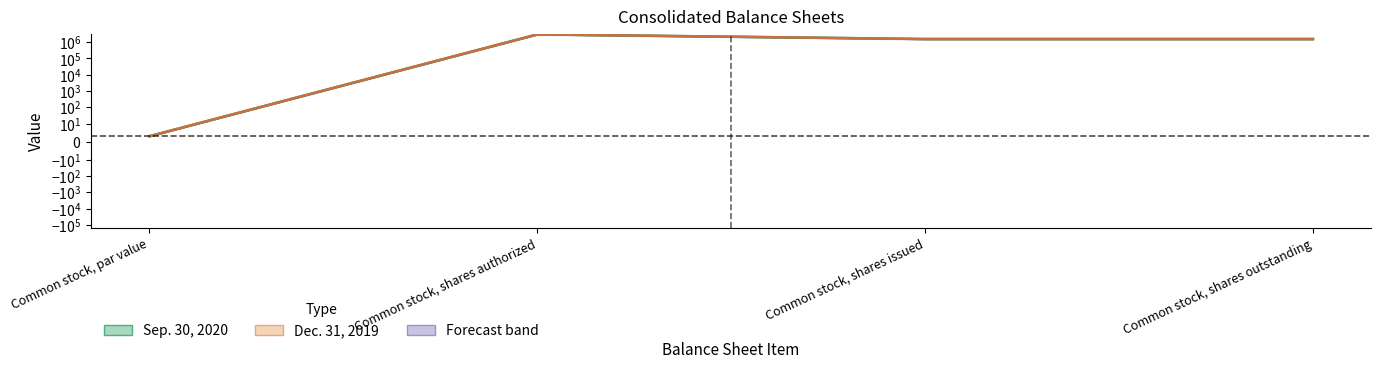

What position from the right is Common stock, par value?

4